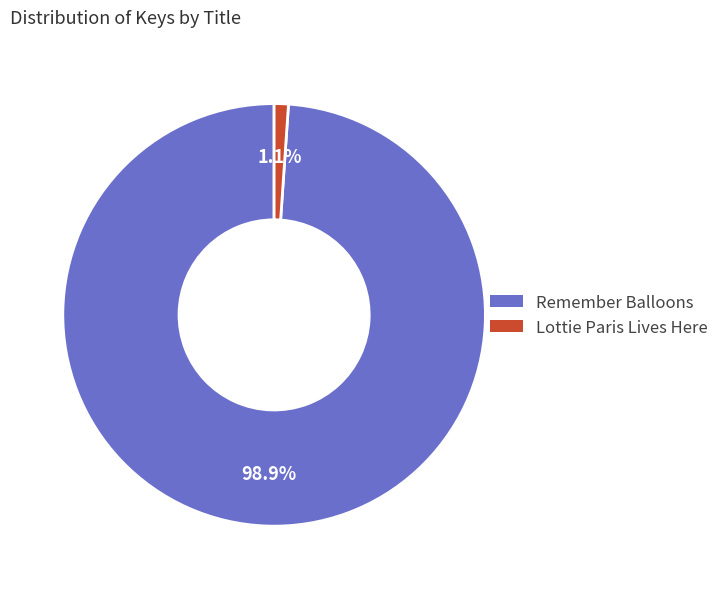

Is the sum of Remember Balloons and Lottie Paris Lives Here greater than half?

Yes